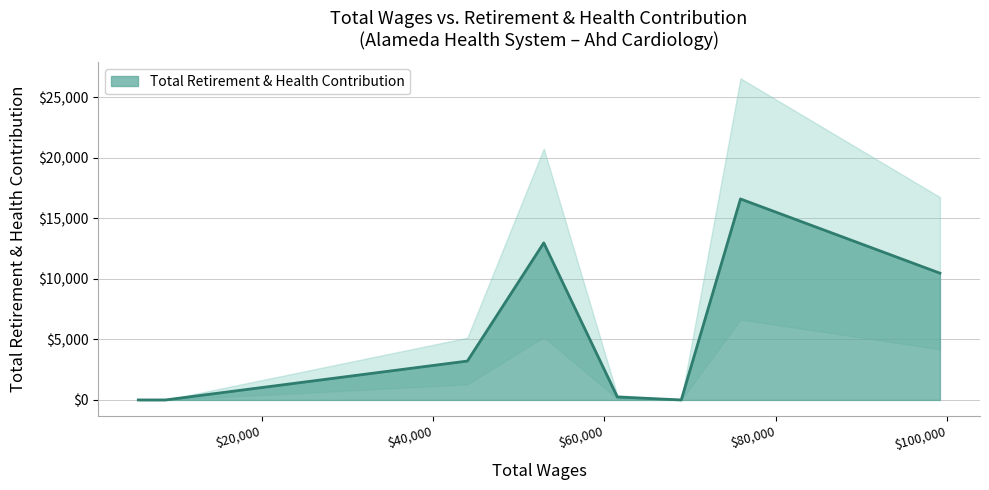

What is the difference between the values at Ahd Cardiac Sonographer (68959) and Ahd Staff Nurse II (99140)?

10470